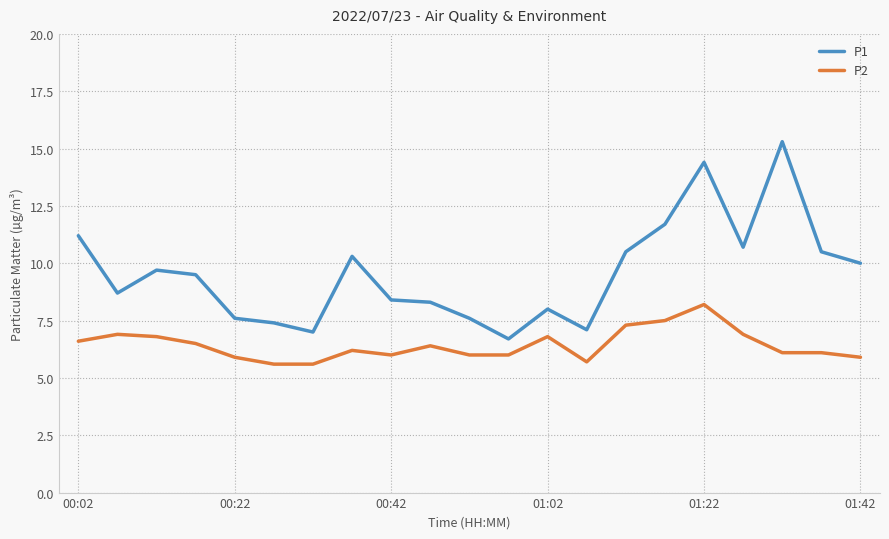

Reading left to right, transcribe all the data shown in this chart.

P1: 11.2	8.7	9.7	9.5	7.6	7.4	7.0	10.3	8.4	8.3	7.6	6.7	8.0	7.1	10.5	11.7	14.4	10.7	15.3	10.5	10.0
P2: 6.6	6.9	6.8	6.5	5.9	5.6	5.6	6.2	6.0	6.4	6.0	6.0	6.8	5.7	7.3	7.5	8.2	6.9	6.1	6.1	5.9